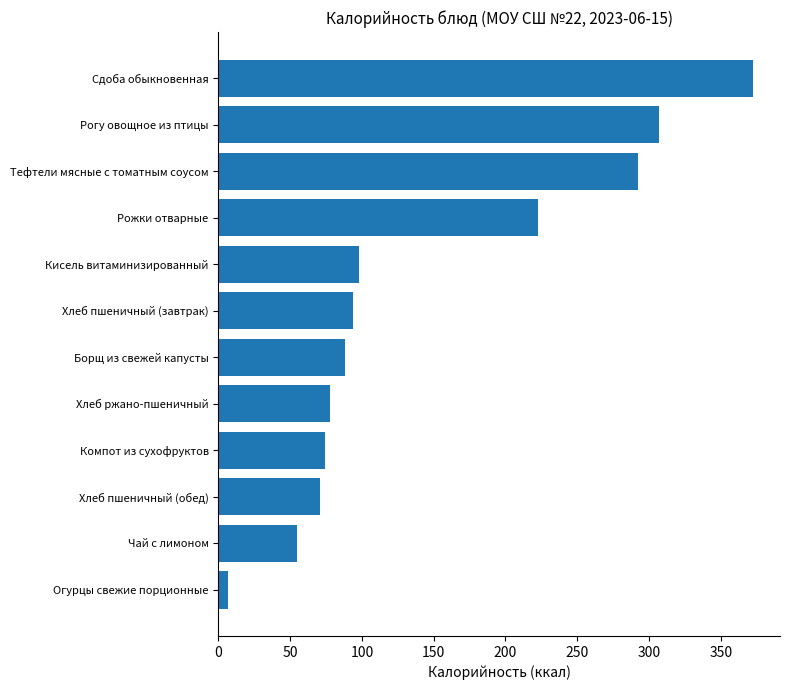

True or false: the data shows 70.5 at Хлеб пшеничный (обед).

True